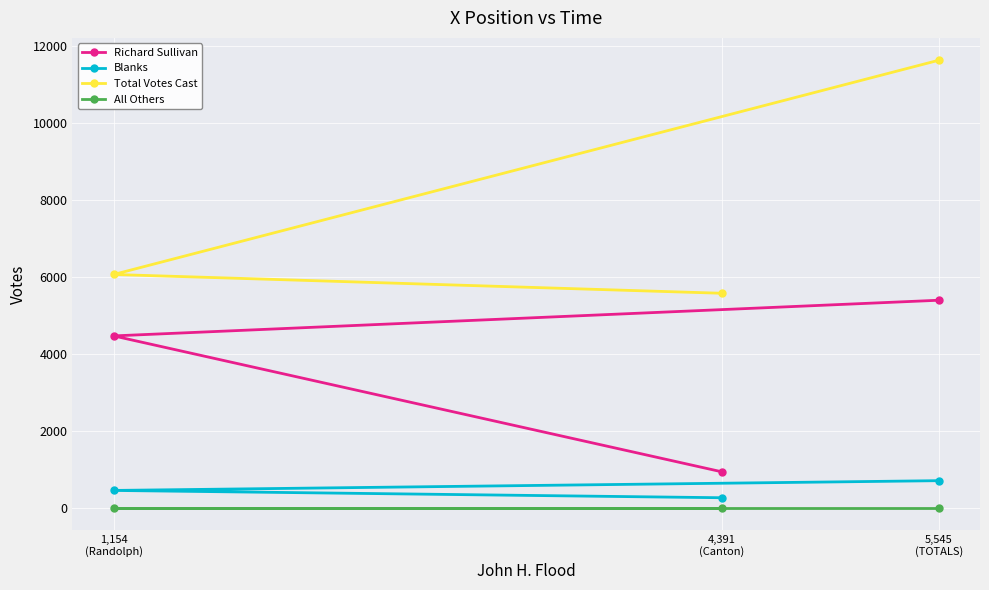

What position from the right is 4,391
(Canton)?

2